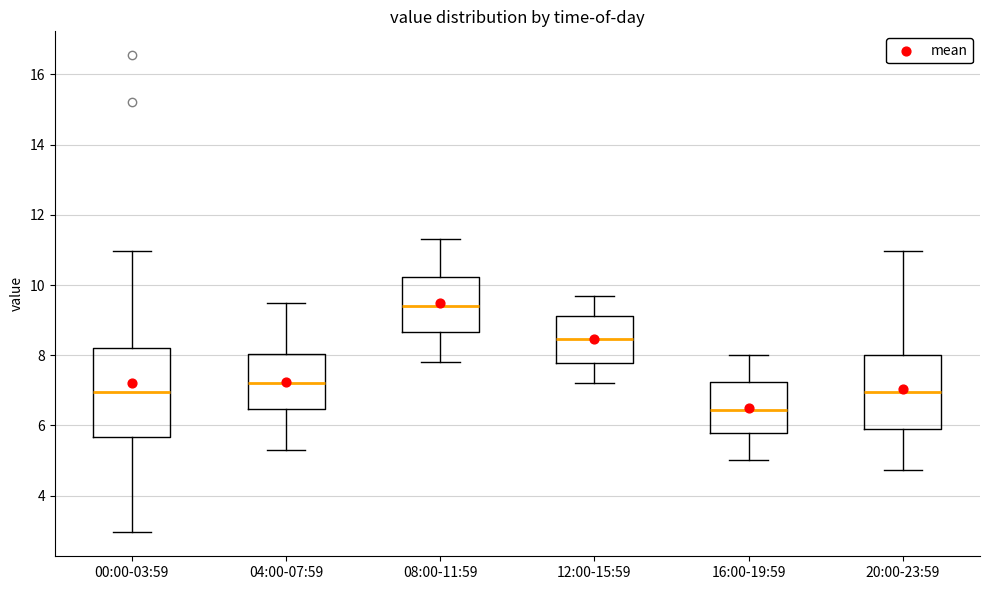

Where does the median line of the box for 16:00-19:59 sit on the y-axis? The values are not printed on the chart, so give them approximately, as read against the axis.

6.4